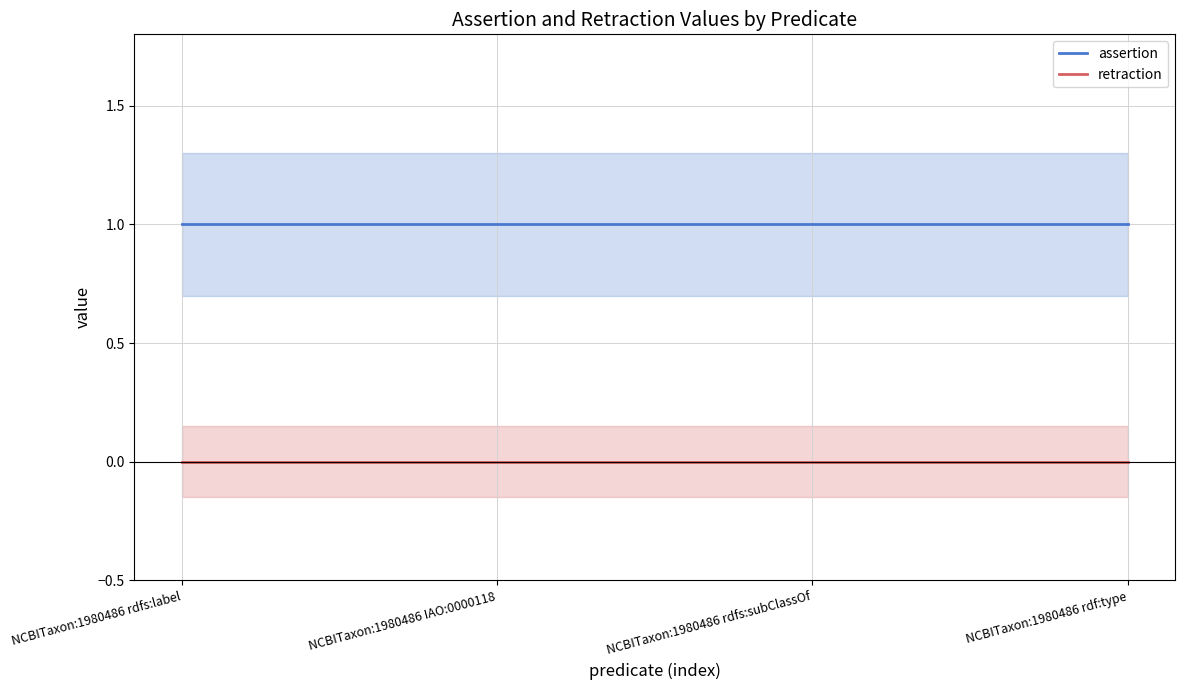

List the series in order of their overall mean, lowest first.

retraction, assertion